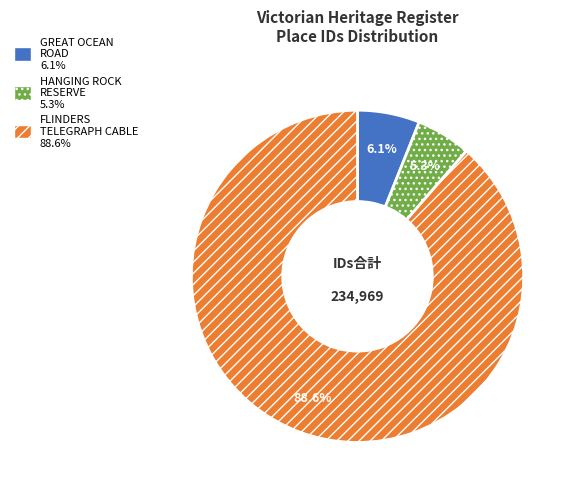

Does any single category account for the majority?

Yes